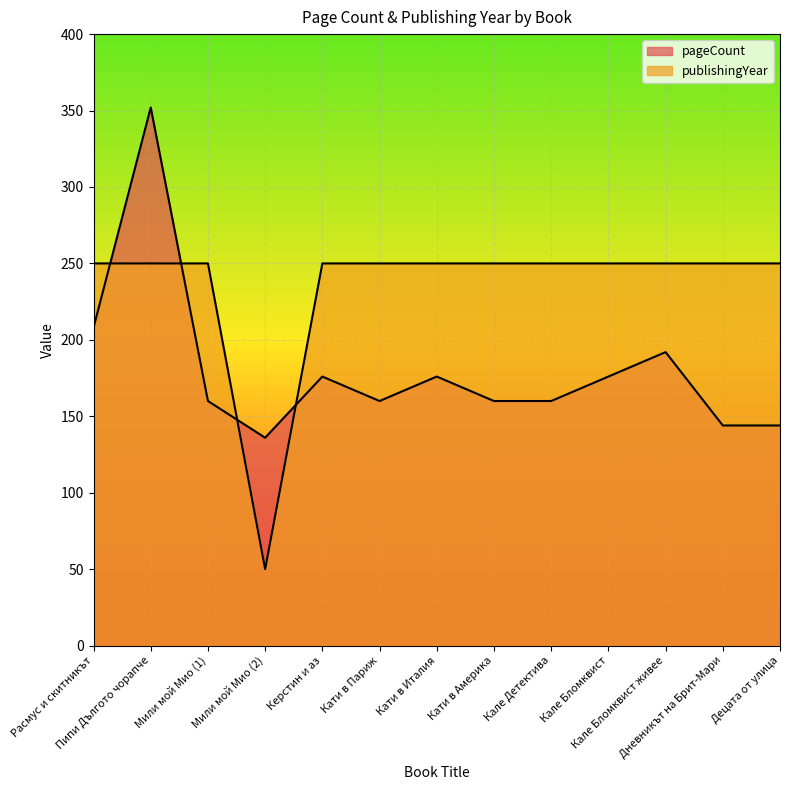

At which category does pageCount reach its first local valley?

Мили мой Мио (2)